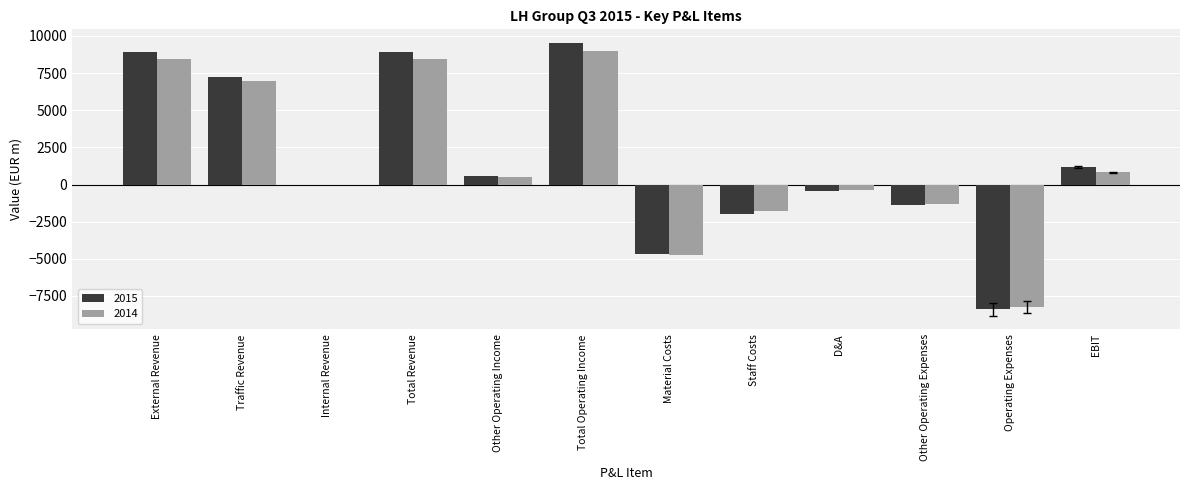

At which label does 2015 first exceed 585?

External Revenue